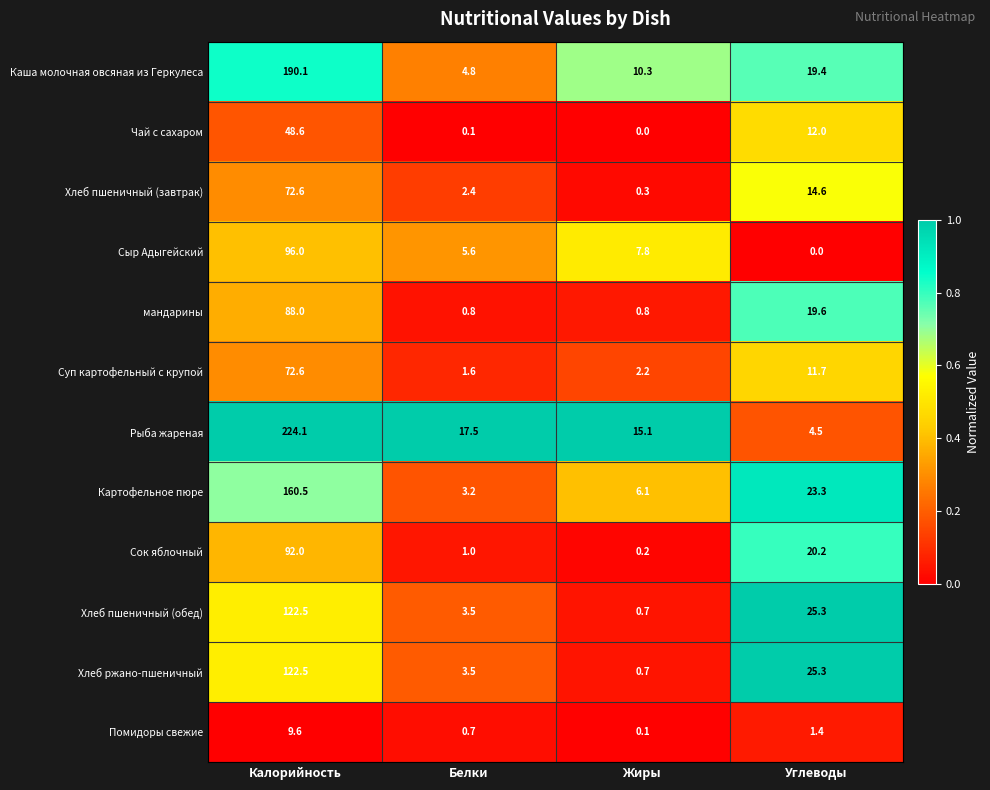

Count the number of data series in this chart.

12